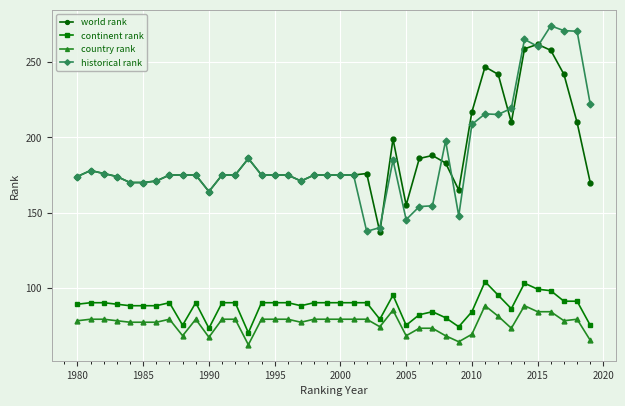

Rank the series by their maximum value, from lowest to highest.

country rank, continent rank, world rank, historical rank